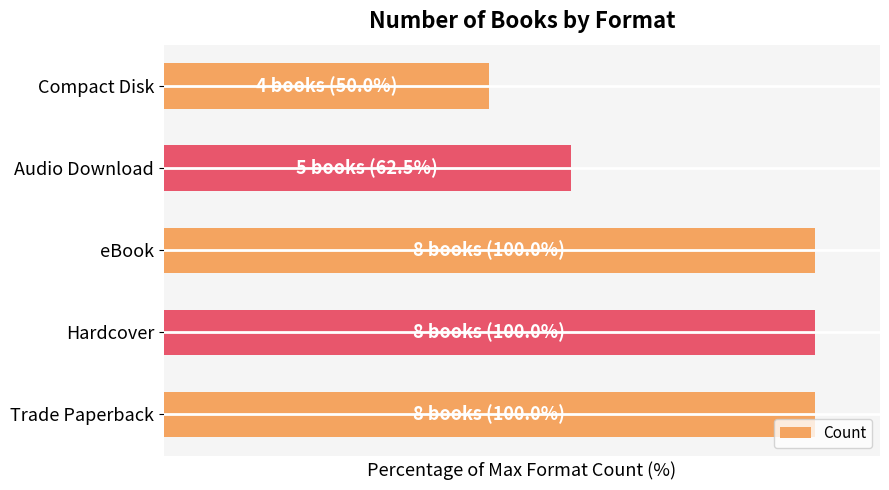

What is the minimum value shown in the chart?

50.0